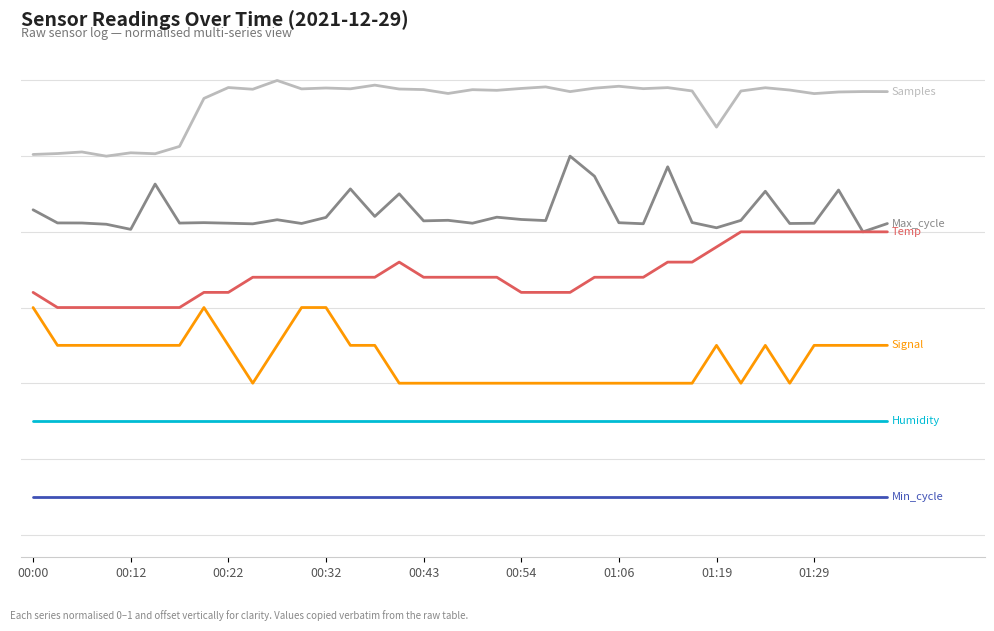

Does the chart have visible grid lines?

No